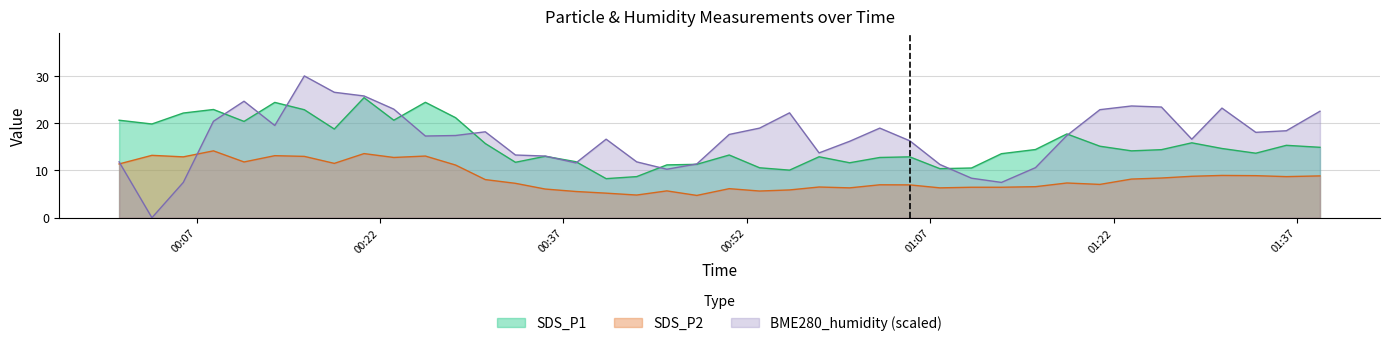

True or false: BME280_humidity (scaled) and SDS_P2 intersect in this chart.

True